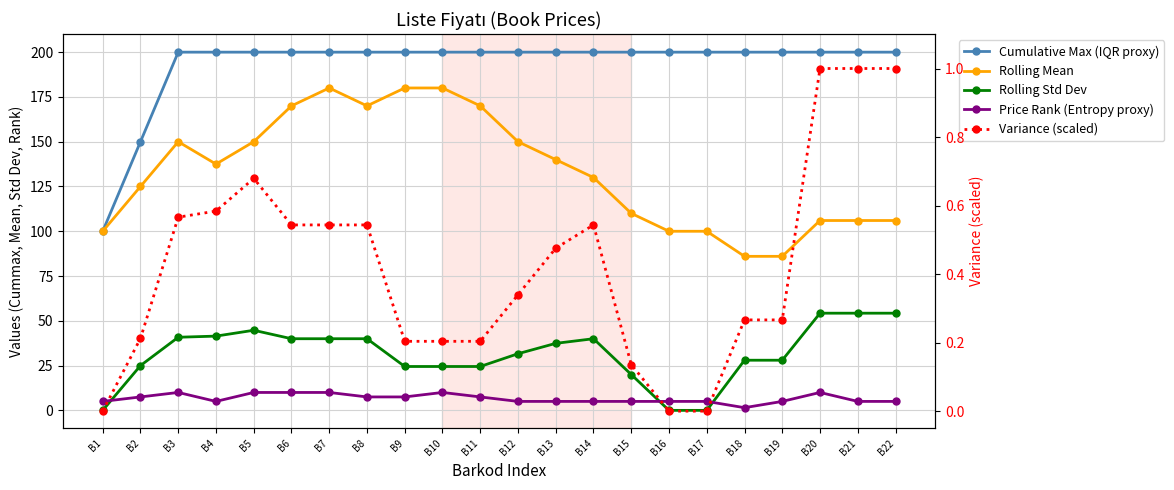

What is the value of the Price Rank (Entropy proxy) point at the 8th from the left?

7.5